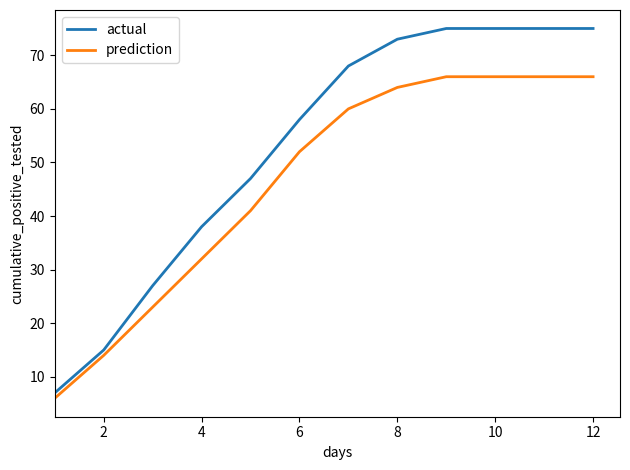

Which series has the widest spread of values?

actual